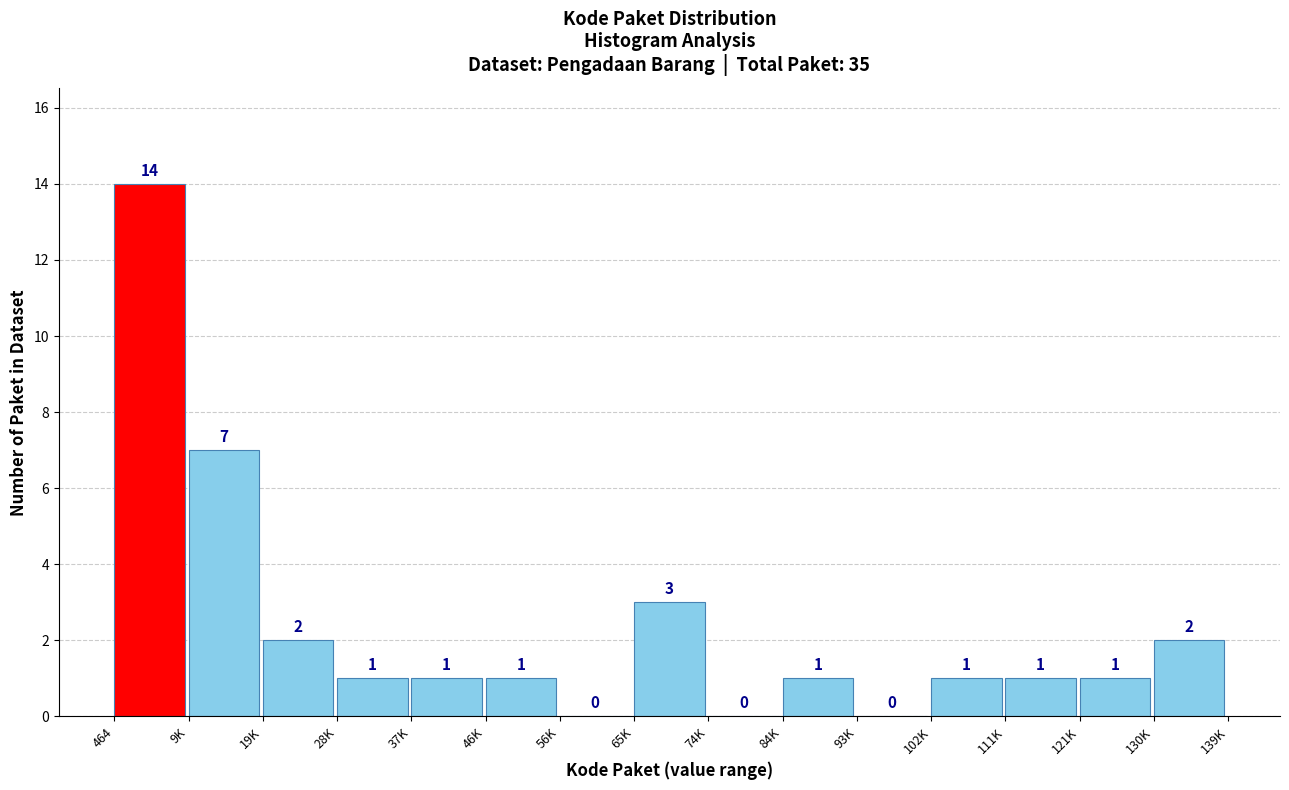

Reading right to left, extract all data points from this chart.

130K=2	121K=1	111K=1	102K=1	93K=0	84K=1	74K=0	65K=3	56K=0	46K=1	37K=1	28K=1	19K=2	9K=7	464=14